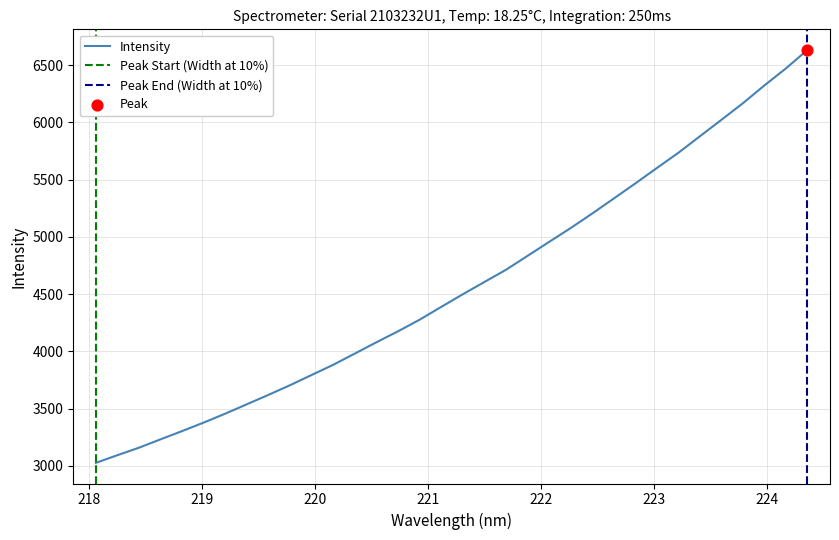

What is the highest value of the Intensity series?

6631.7